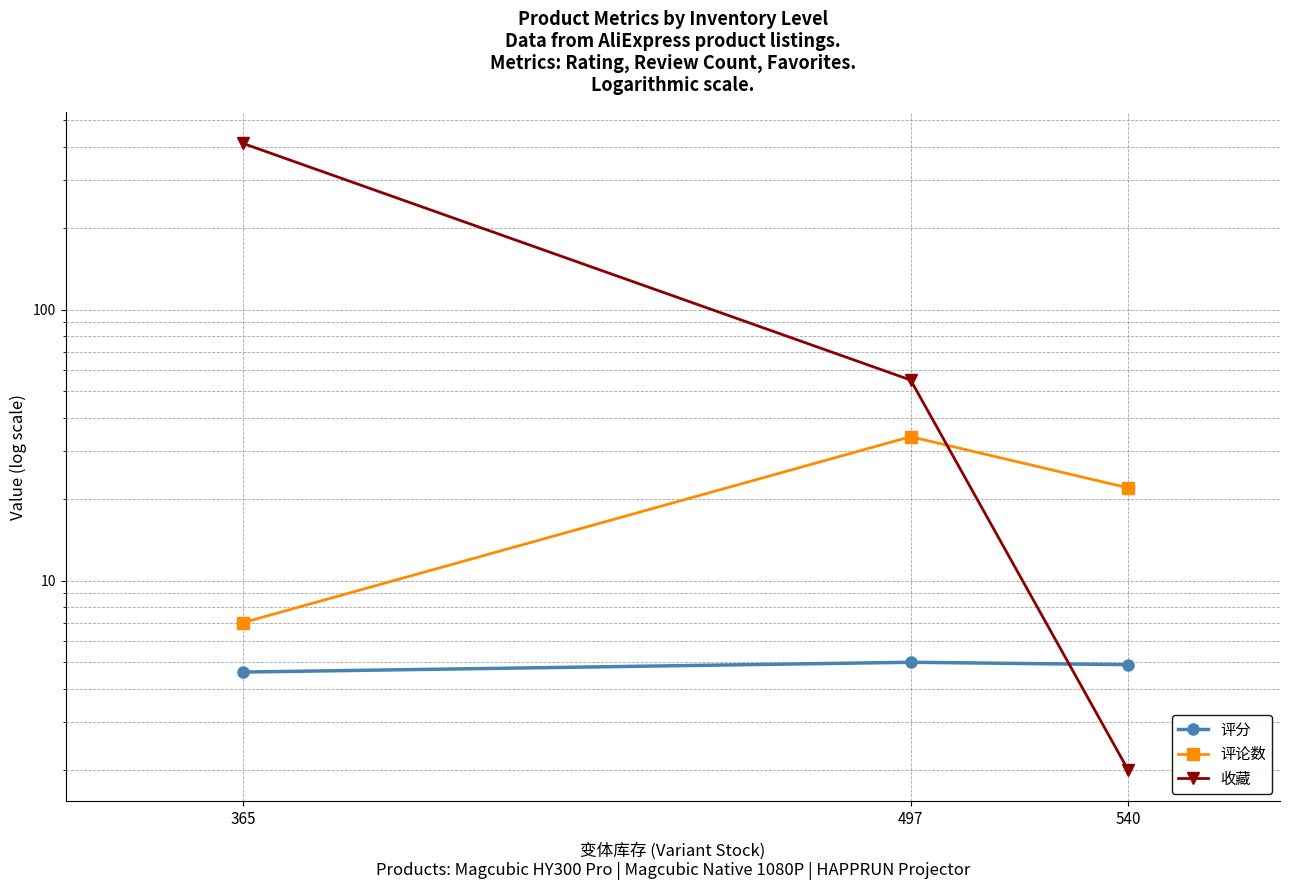

Between 497 and 540, which is larger?

497